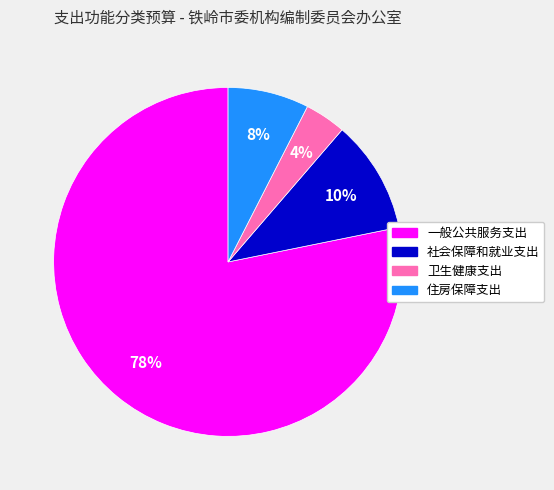

To the nearest percent, what percentage of the pie is 住房保障支出?

8%